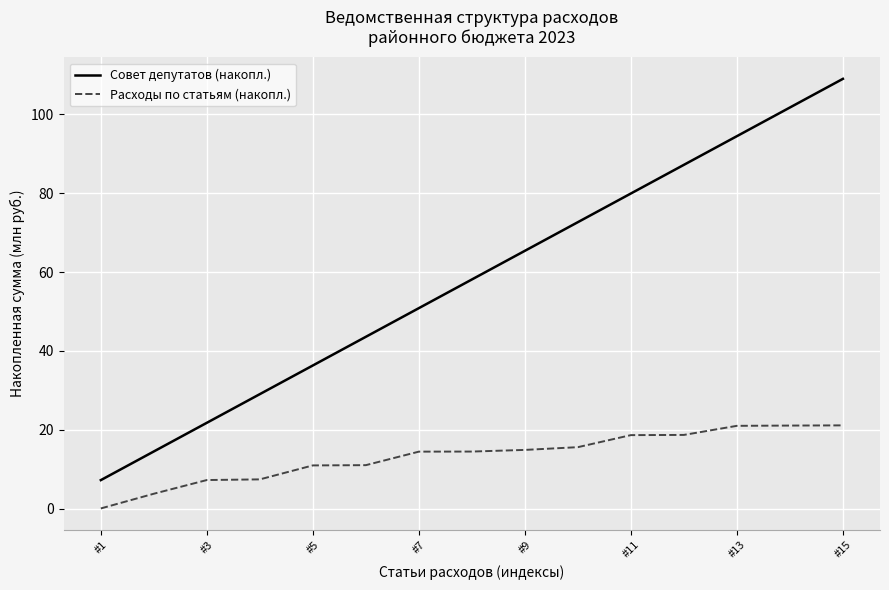

Which series has the largest total across all categories?

Совет депутатов (накопл.)